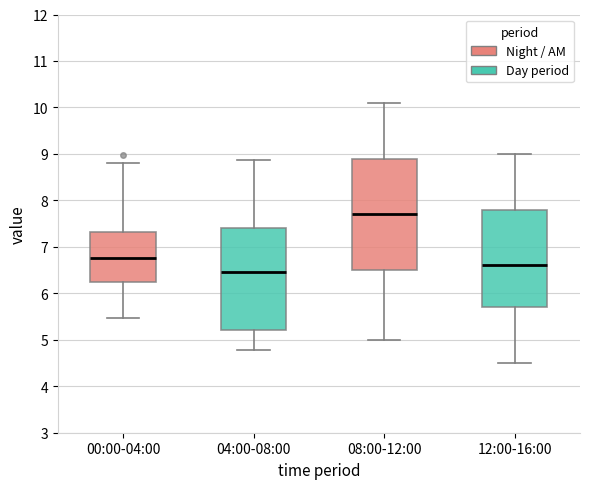

Comparing the boxes themselves (not the whiskers), which one is the tallest?

08:00-12:00